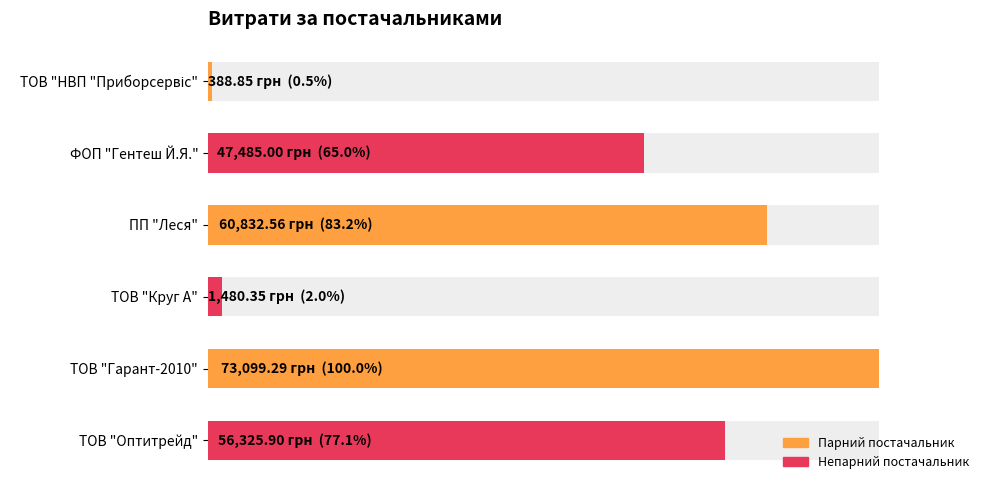

Reading left to right, transcribe all the data shown in this chart.

388.9	47485.0	60832.6	1480.3	73099.3	56325.9